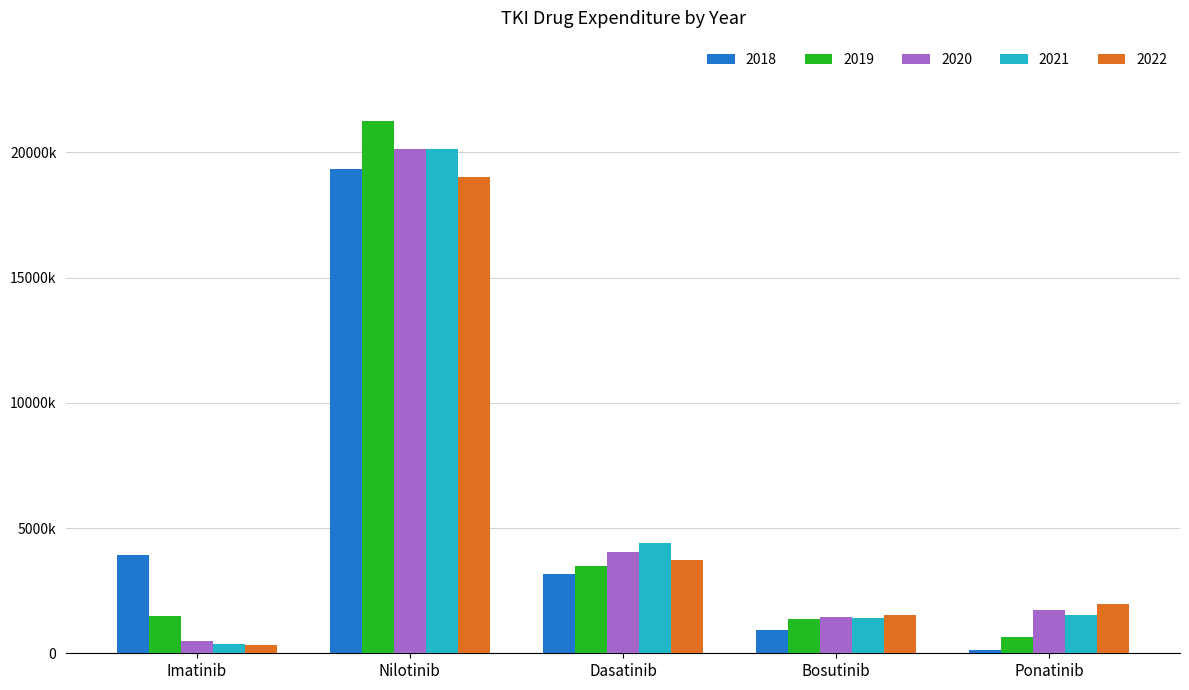

At which label does 2019 reach its minimum?

Ponatinib